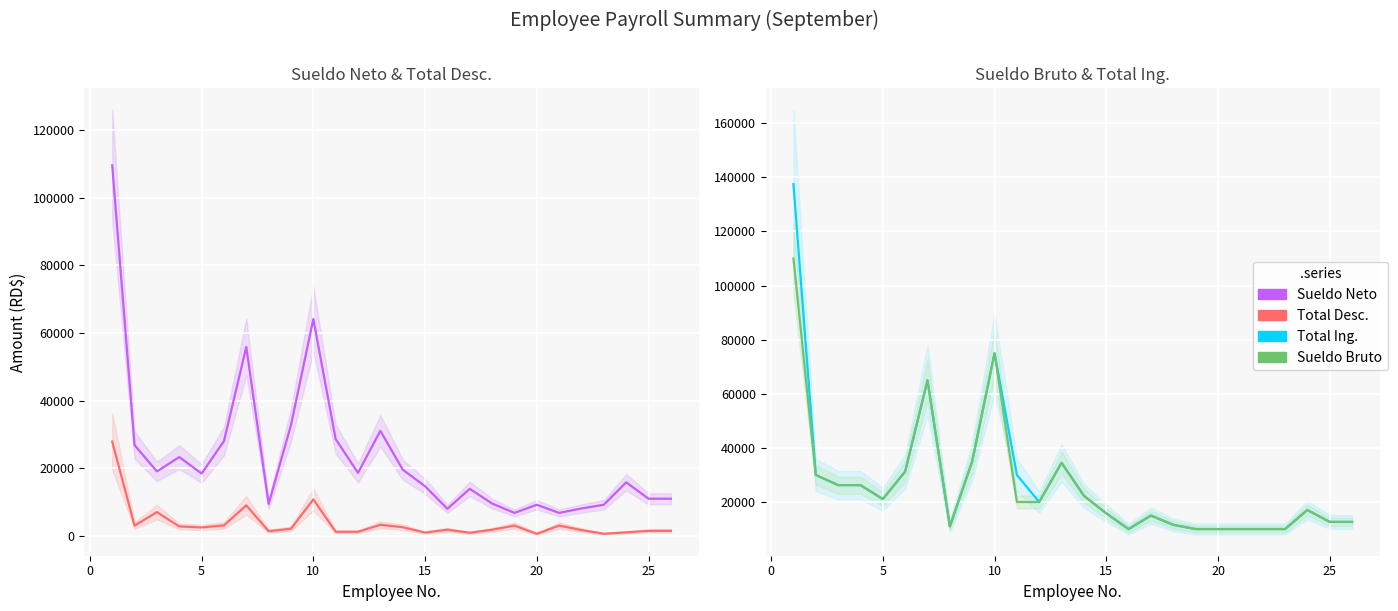

True or false: Total Desc. has more than 2 points higher than both neighbors.

True